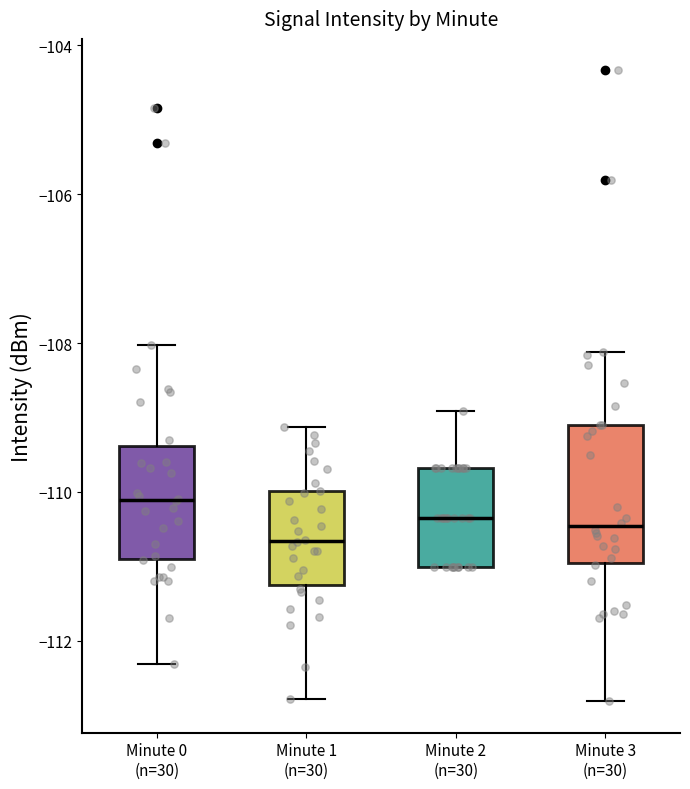

Which box has the lowest median line?

Minute 1 (n=30)